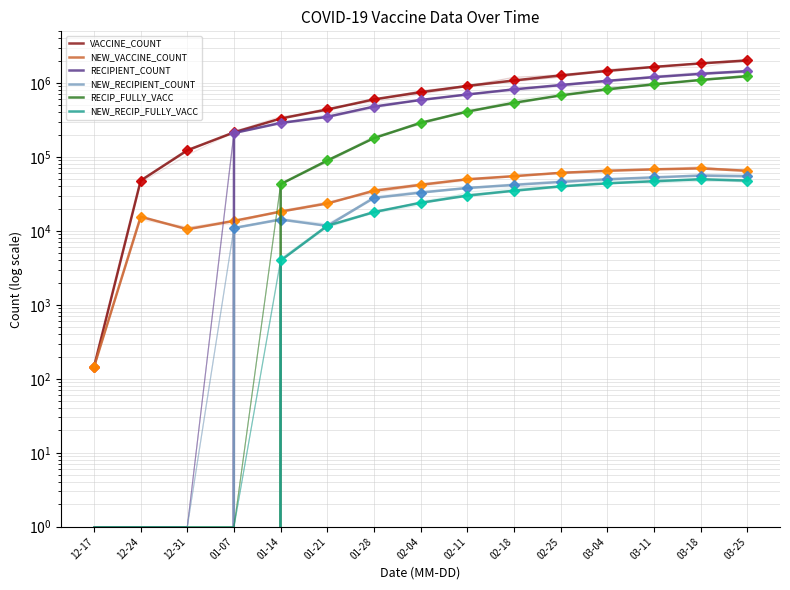

Is the value of RECIPIENT_COUNT at 01-14 greater than the value of NEW_RECIP_FULLY_VACC at 01-07?

Yes